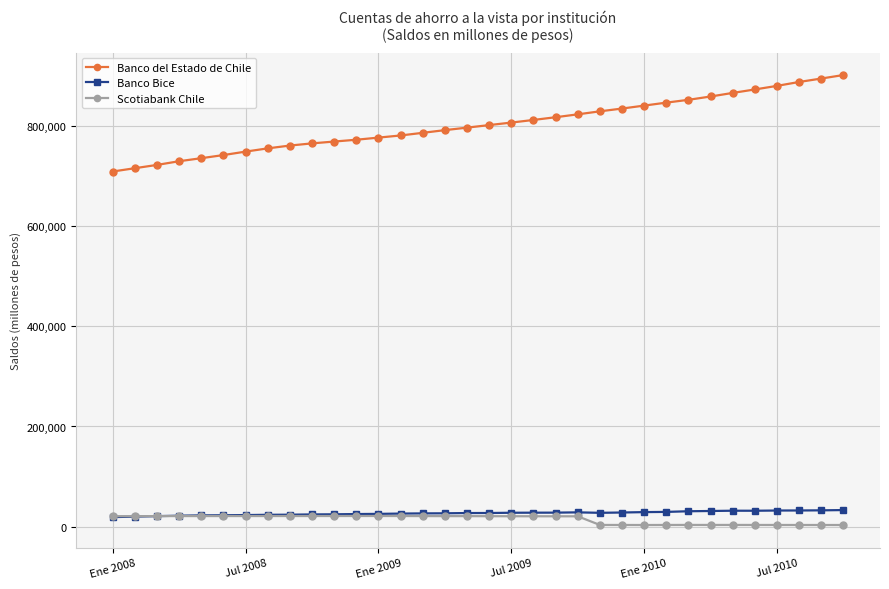

Which series has the largest range (max minus min)?

Banco del Estado de Chile